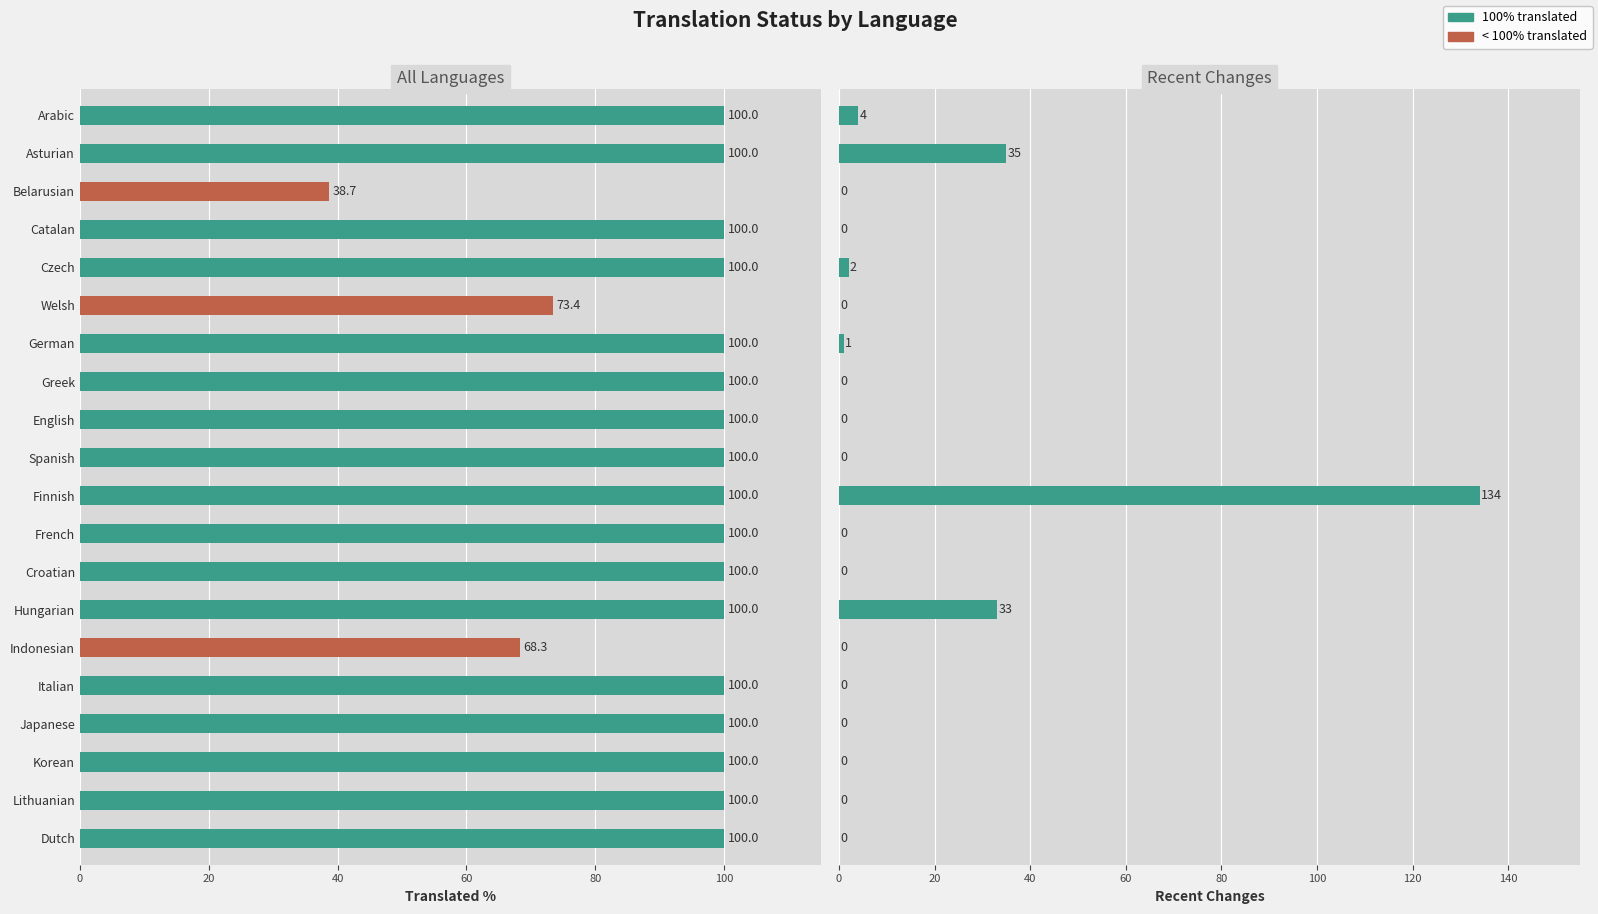

Between Lithuanian and Spanish, which is larger?

Lithuanian